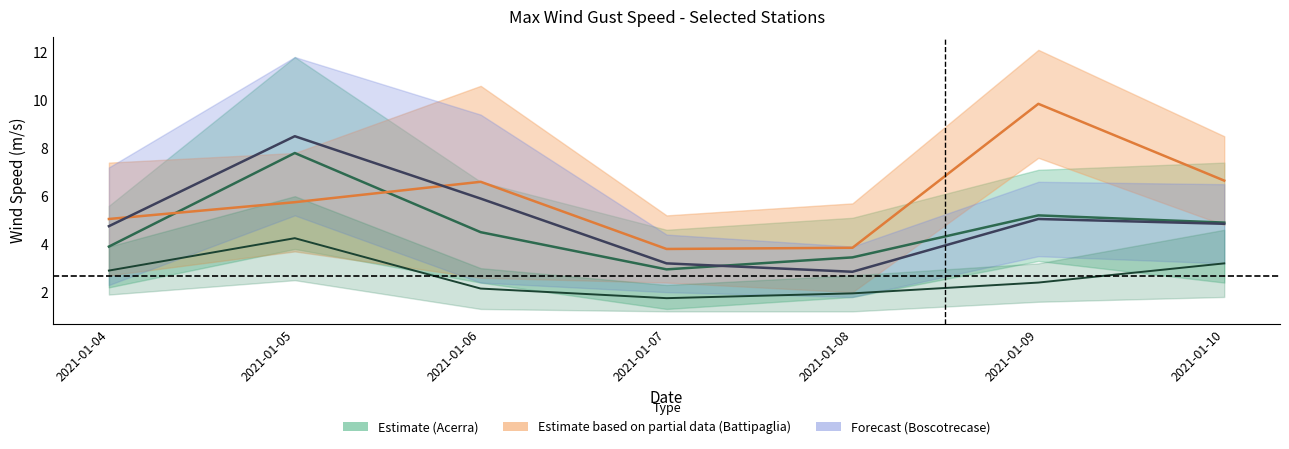

Is this an area chart (filled region under the line)?

No